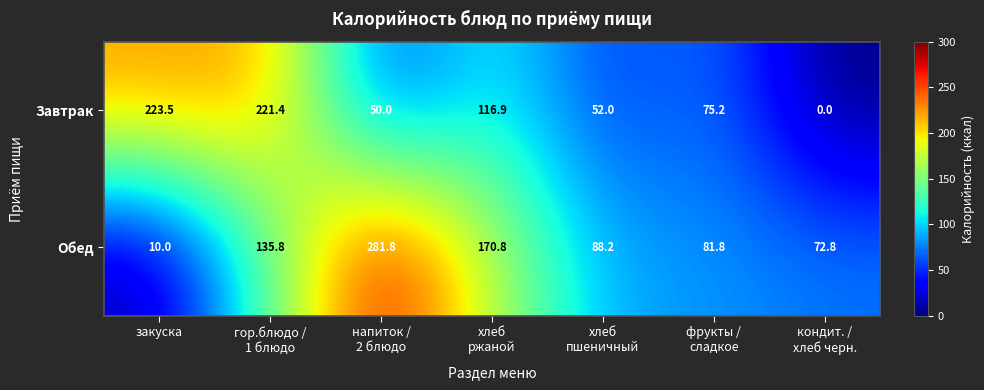

What is the highest value of the Завтрак series?

223.5